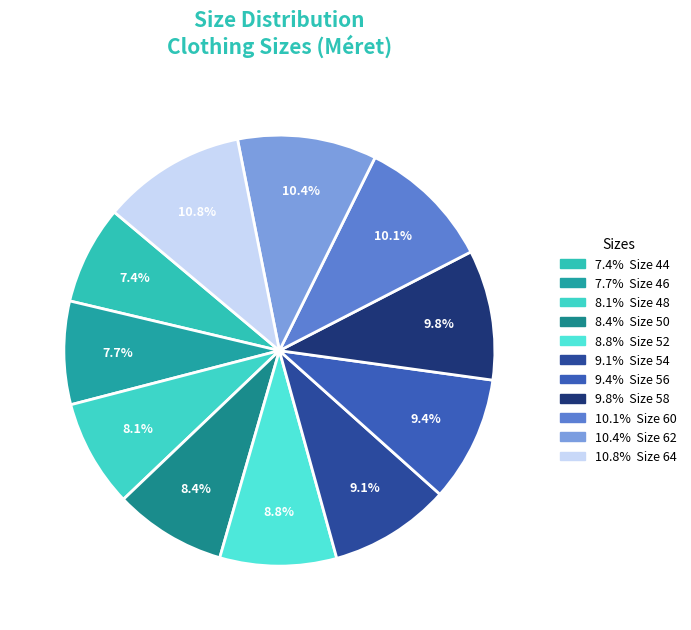

How many slices are in this pie chart?

11